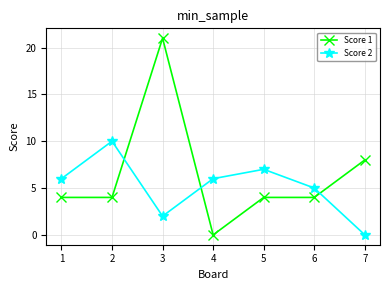

What are all the series names shown in the legend?

Score 1, Score 2